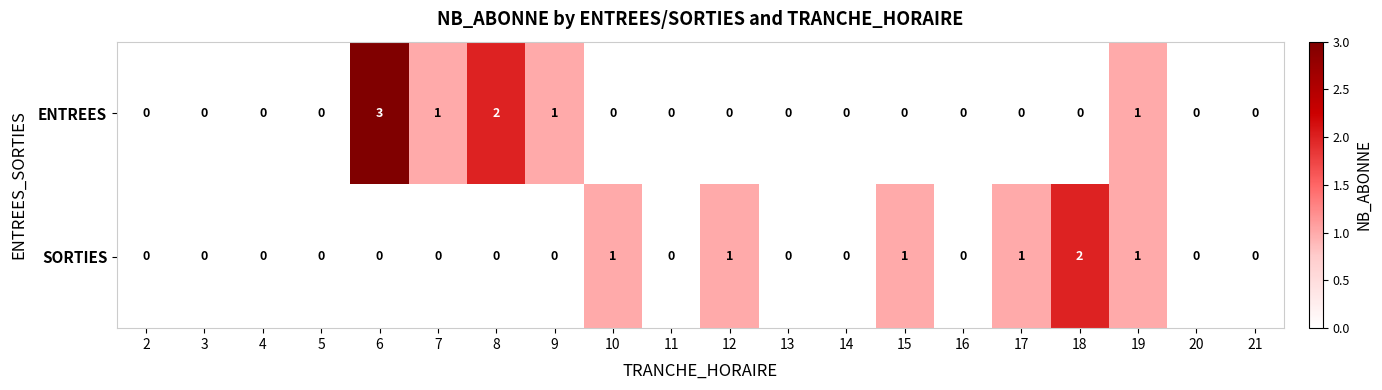

What is the sum of all SORTIES values?

7